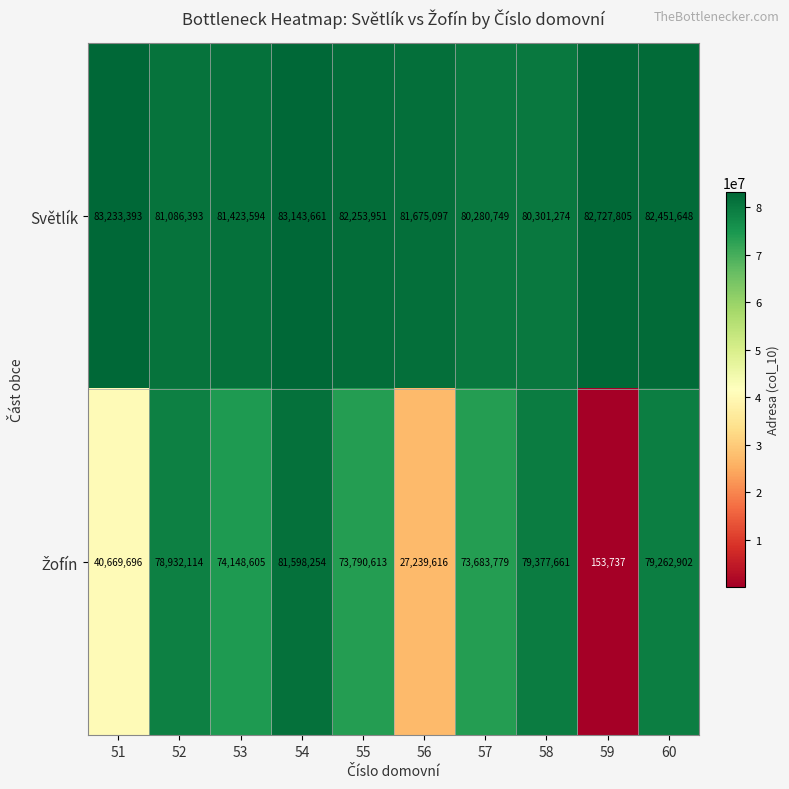

What is the minimum value for Světlík?

80280749